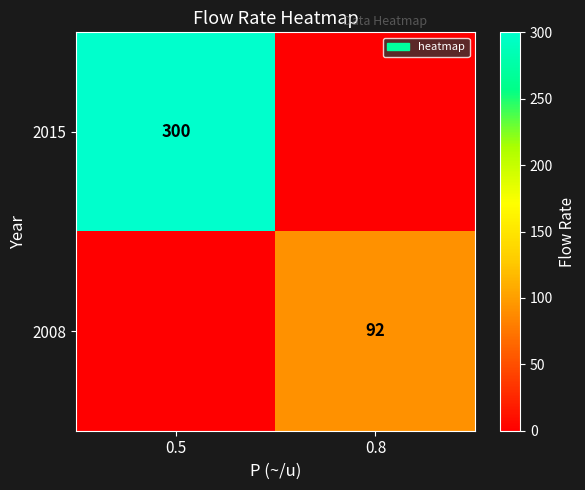

True or false: 2008 has a value of 31 at 0.8.

False